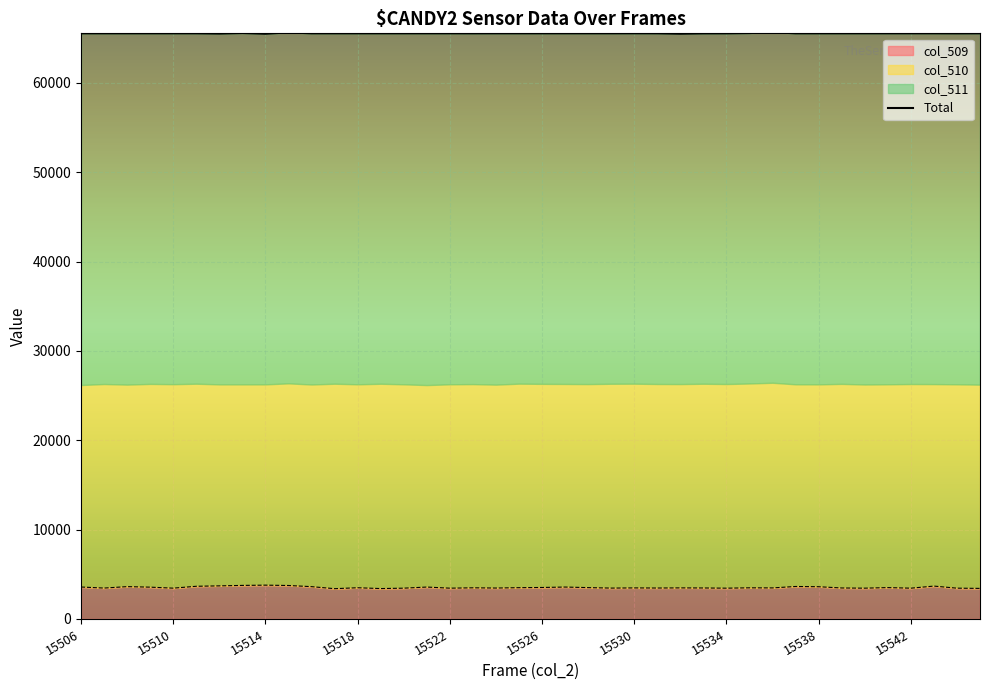

Read the value at 29.

65565